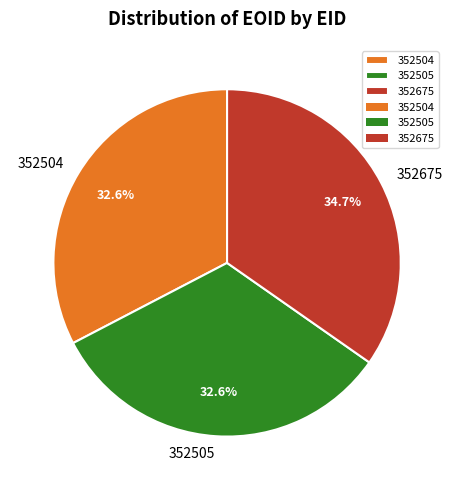

To the nearest percent, what percentage of the pie is 352505?

33%